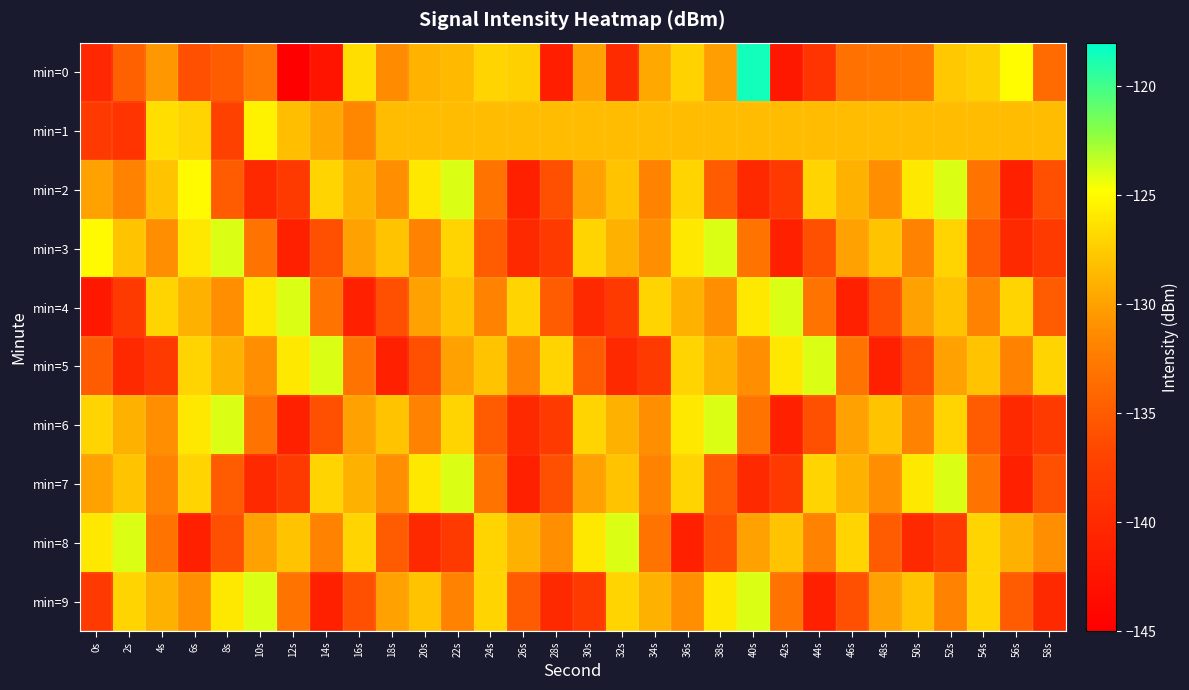

Count the number of data series in this chart.

10